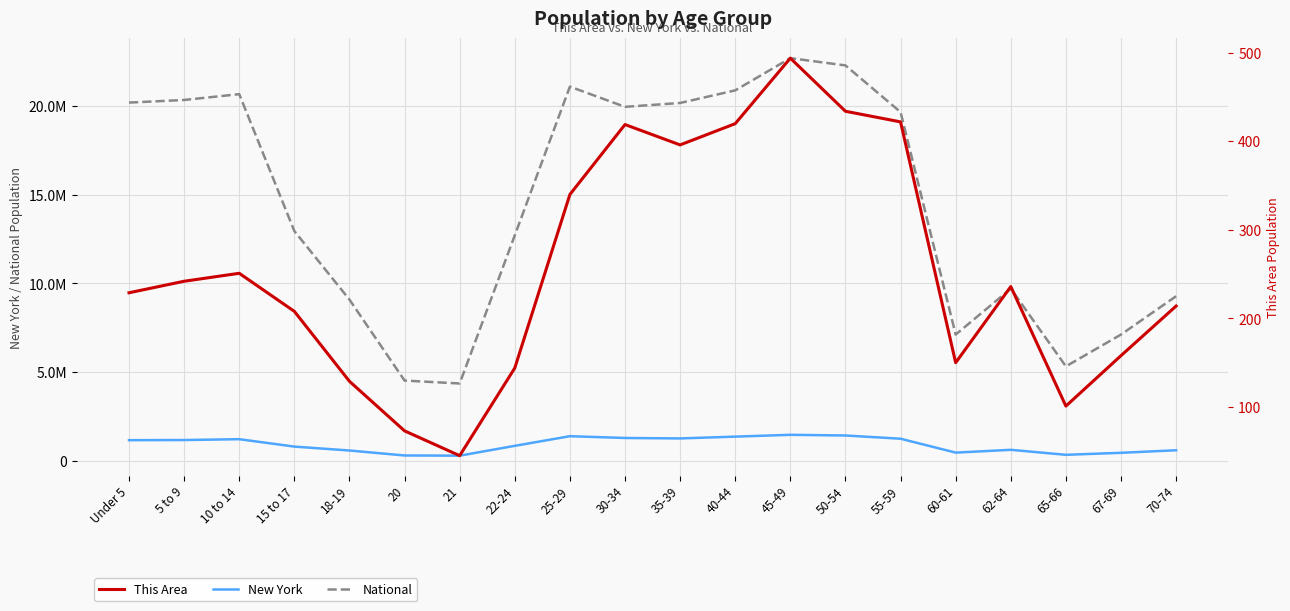

What is the difference between the New York values at 21 and 50-54?

1138332